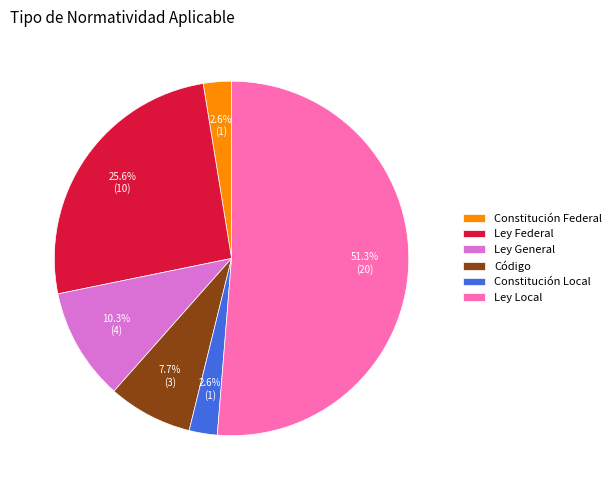

Count the number of slices in the pie.

6